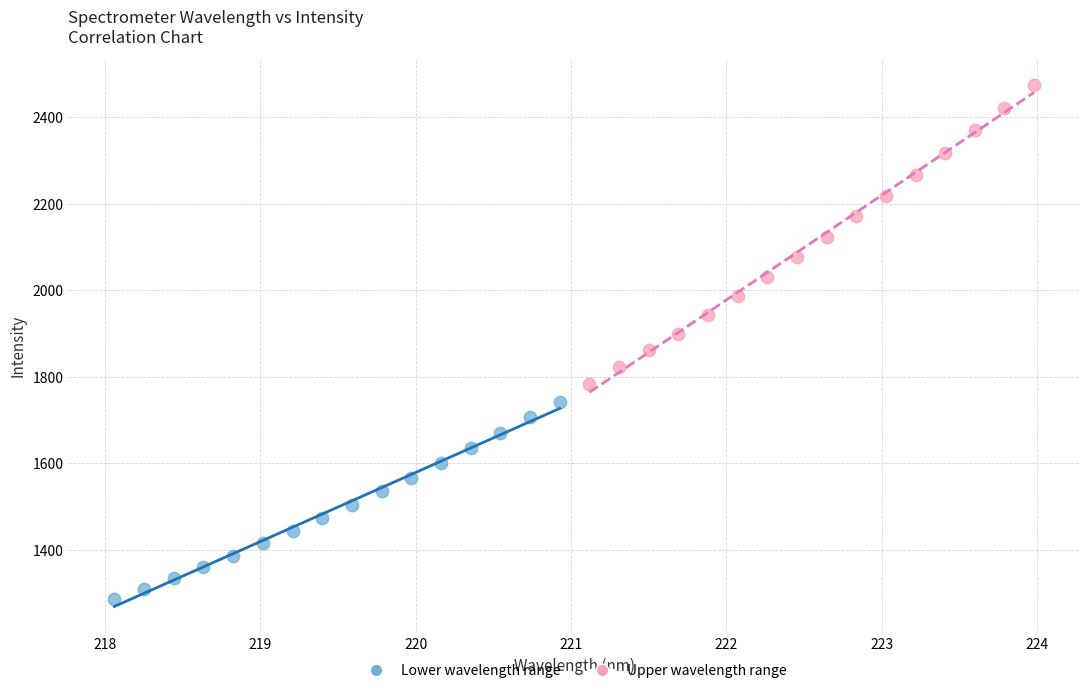

Which series has the largest Y range (max minus min)?

Upper wavelength range